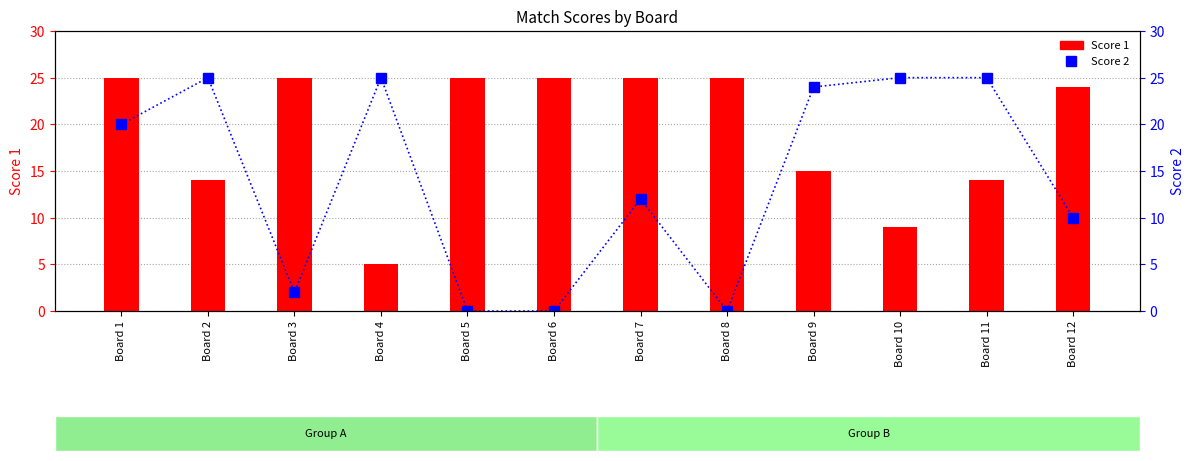

How many values in Score 2 are above zero?

9